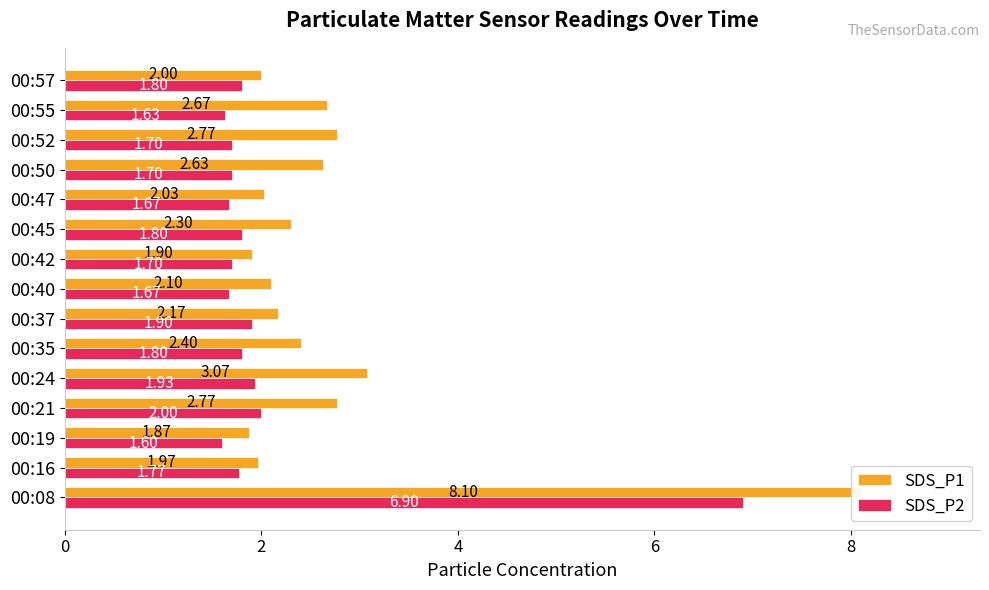

At 00:47, list the series in order from smallest to largest.

SDS_P2, SDS_P1